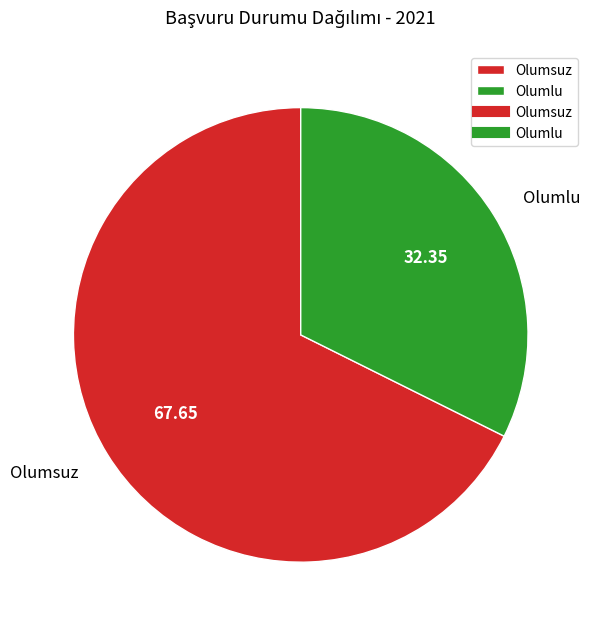

Rank the categories by value from lowest to highest.

Olumlu, Olumsuz